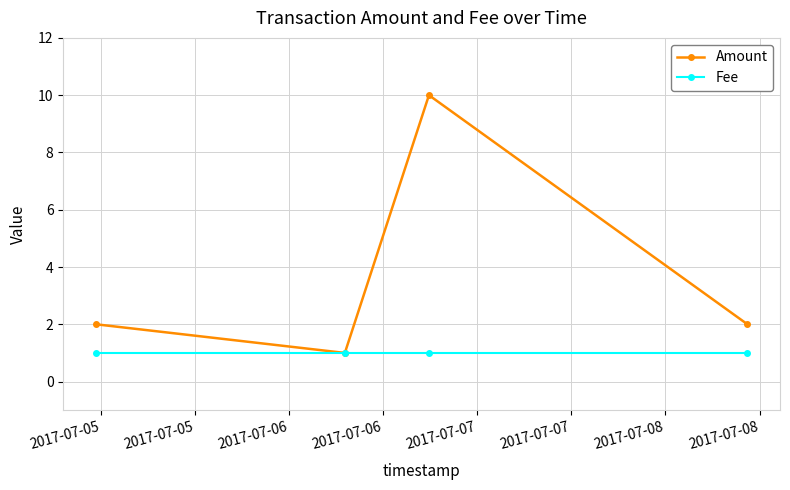

Which series has the largest range (max minus min)?

Amount